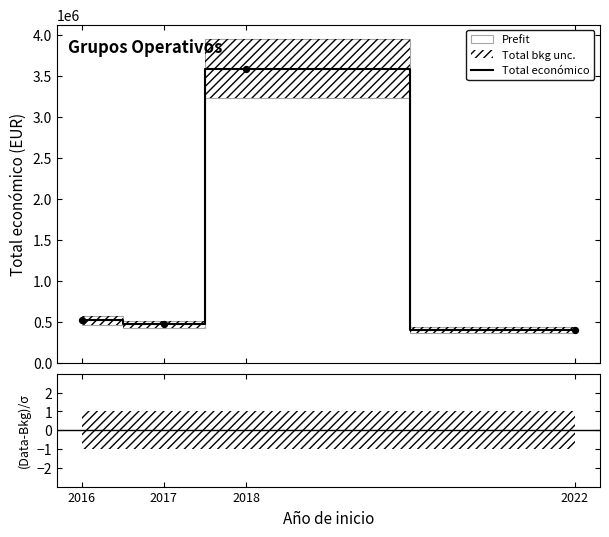

Which has a higher value, 2017 or 2018?

2018